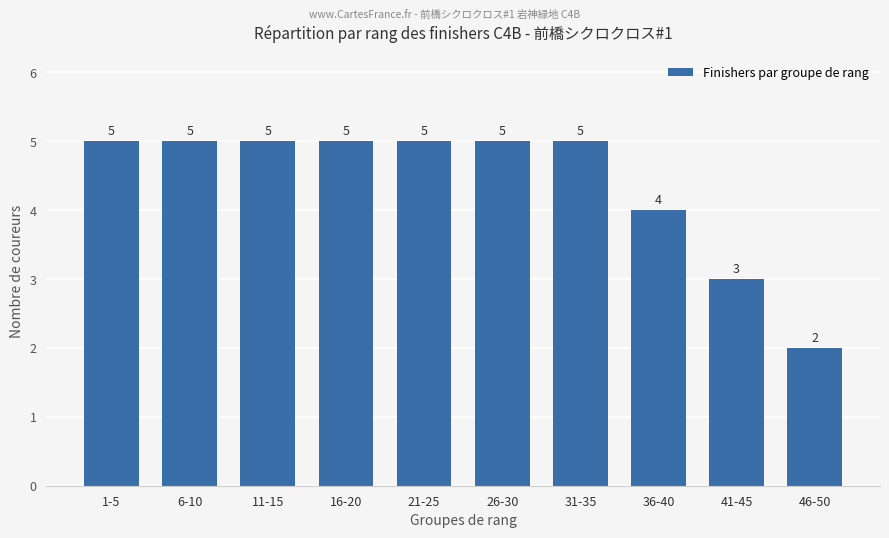

Reading left to right, what are all the values shown in this chart?

5	5	5	5	5	5	5	4	3	2